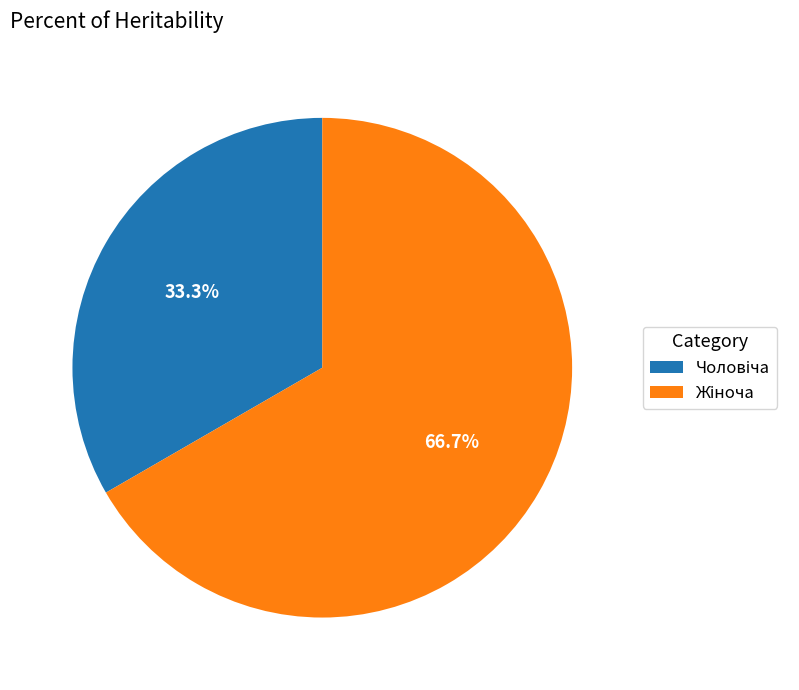

Does any single category account for the majority?

Yes